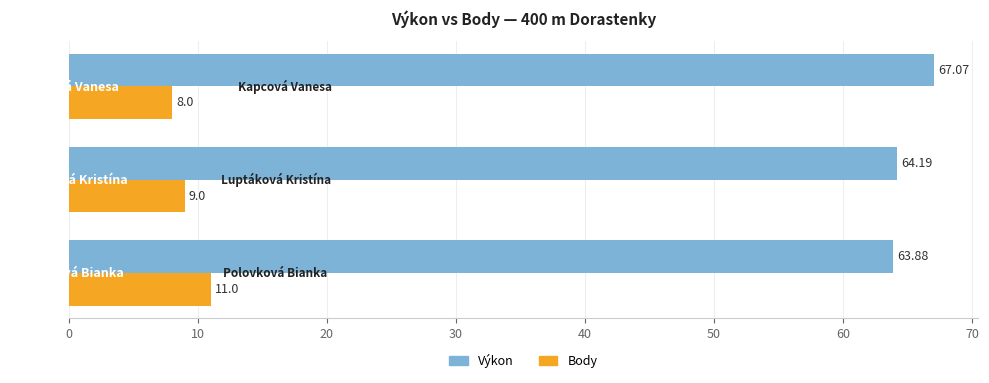

What is the maximum value shown in the chart?

67.1